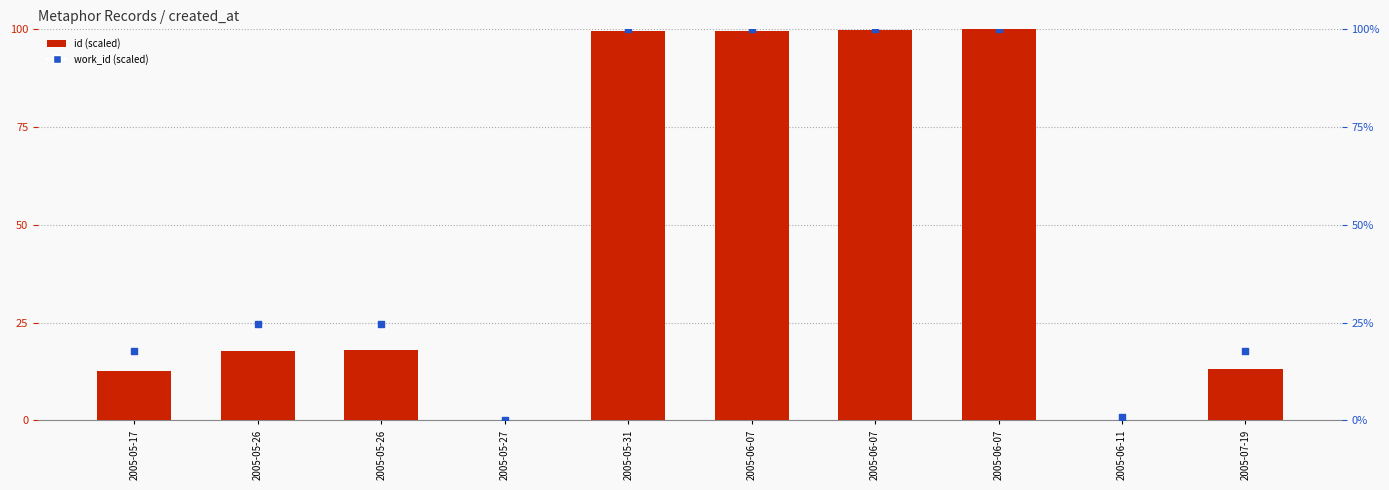

What are all the series names shown in the legend?

id (scaled), work_id (scaled)